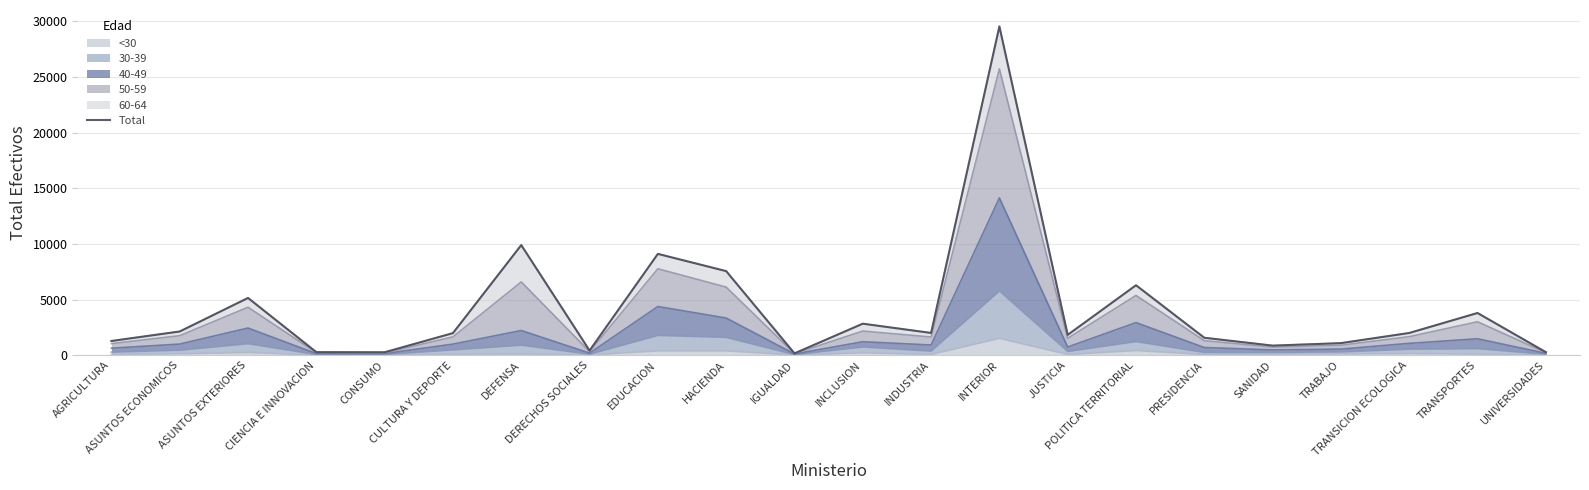

What is the minimum value shown in the chart?

161